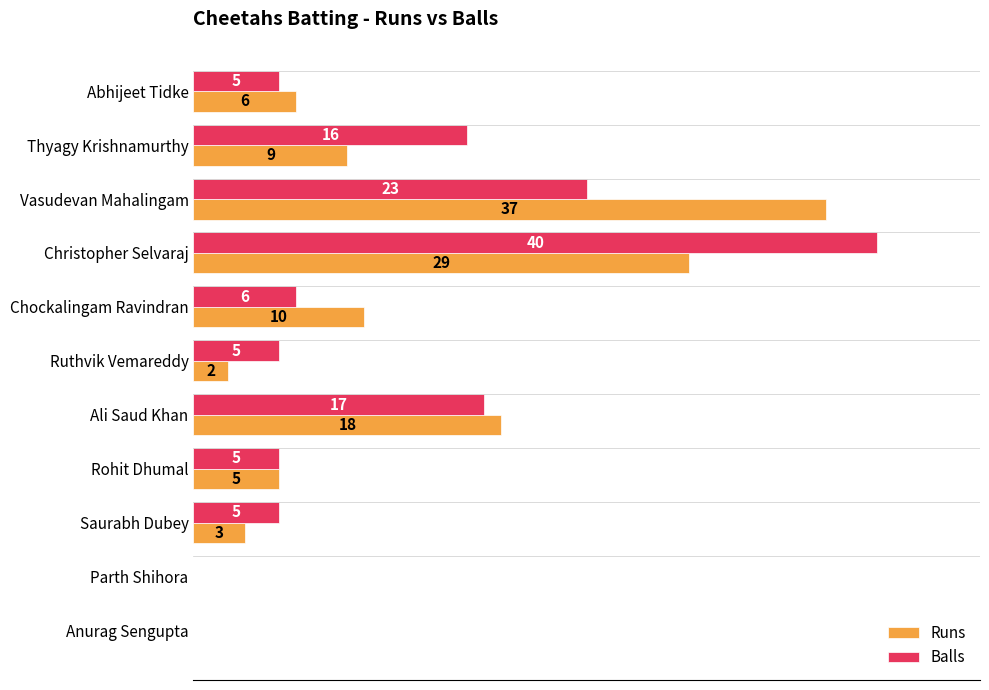

Which category has the highest value in the Balls series?

Christopher Selvaraj